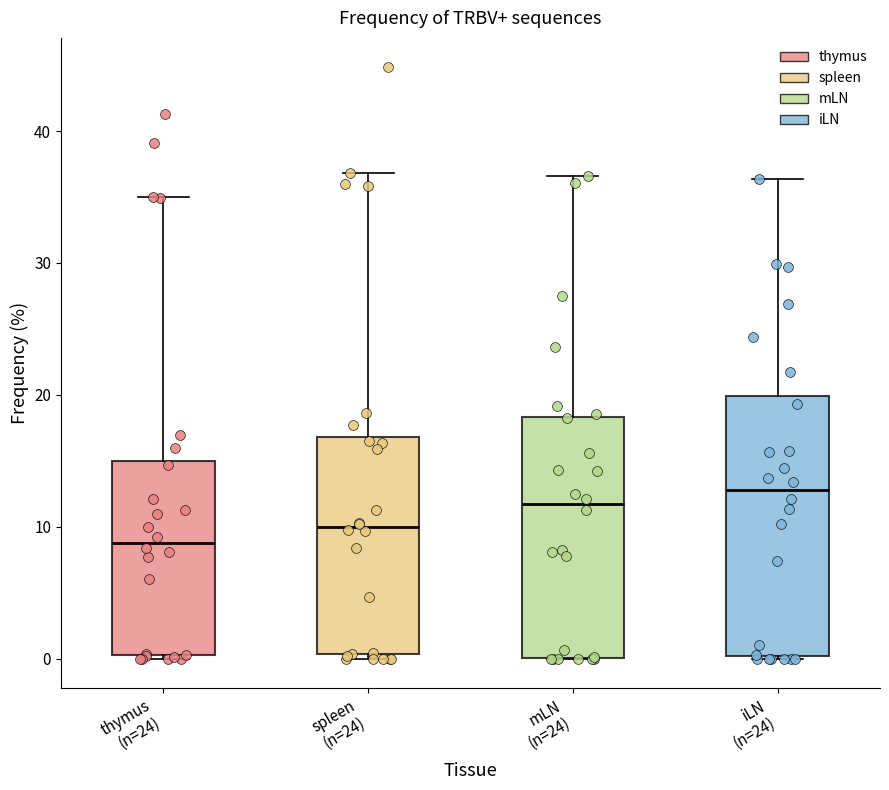

Which box has the highest median line?

iLN (n=24)